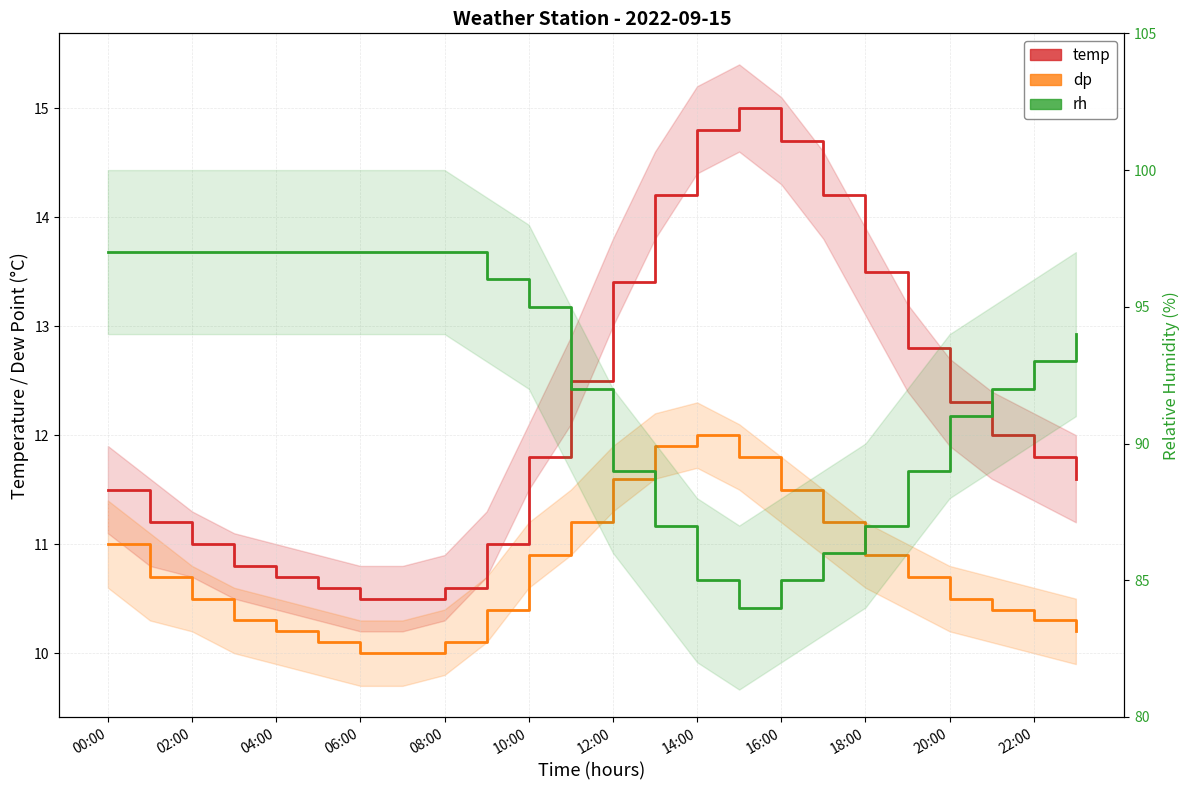

True or false: dp and rh cross at least once.

False